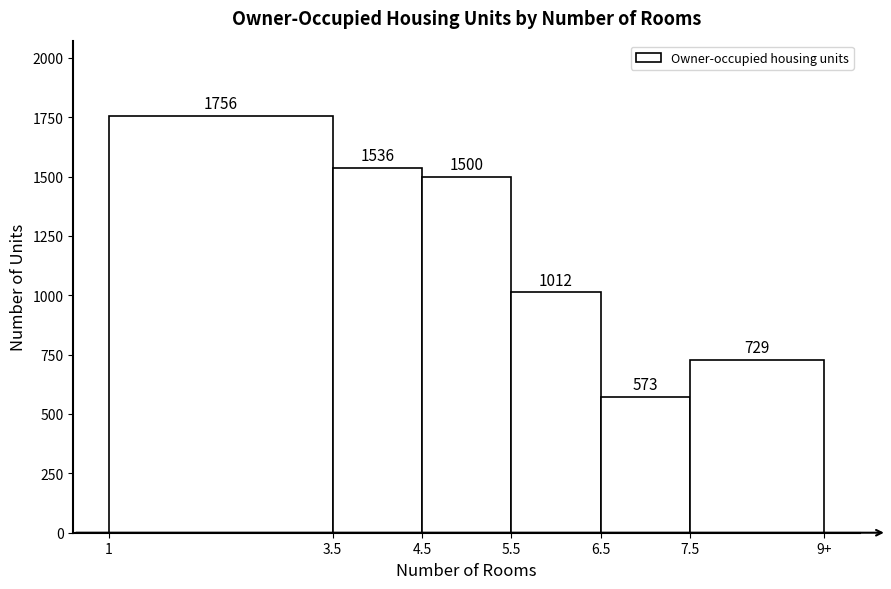

Reading left to right, extract all data points from this chart.

1756	1536	1500	1012	573	729